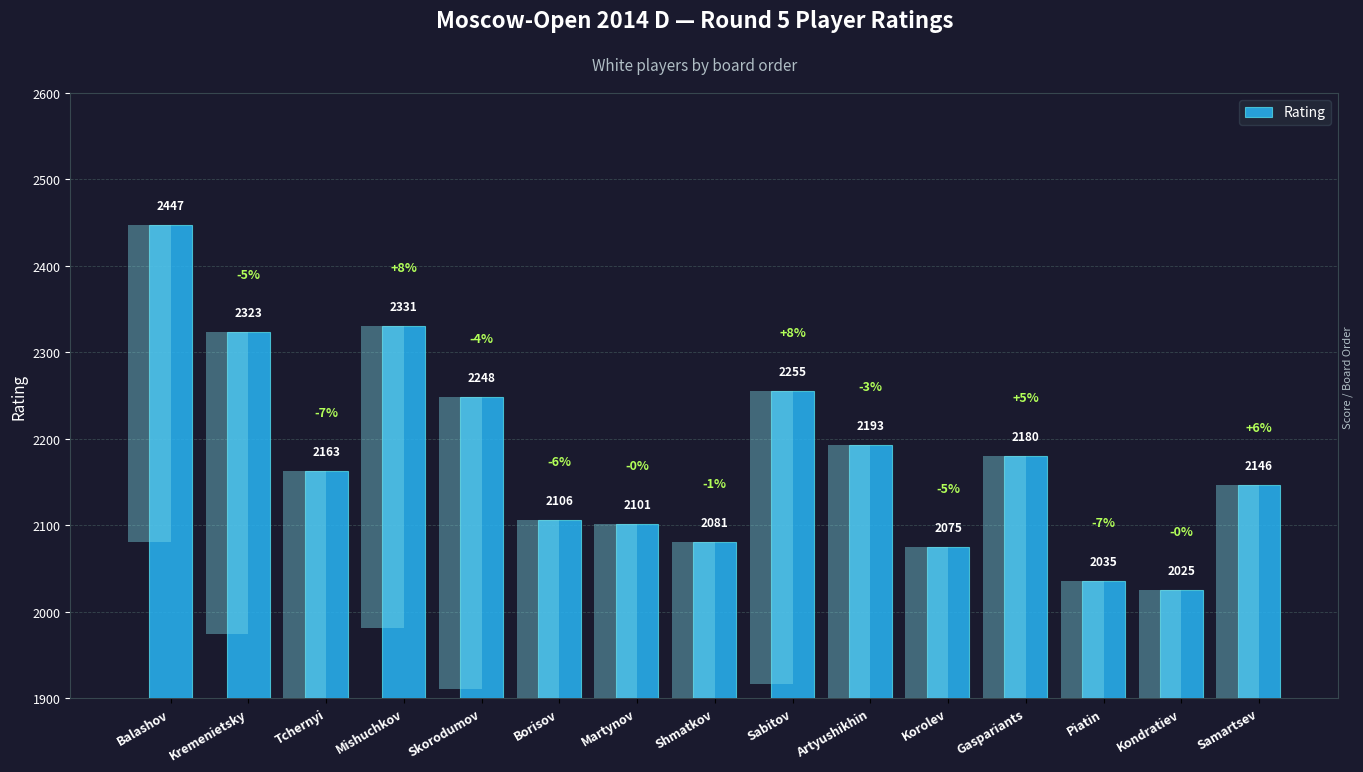

Reading left to right, what are all the values shown in this chart?

Balashov=2447	Kremenietsky=2323	Tchernyi=2163	Mishuchkov=2331	Skorodumov=2248	Borisov=2106	Martynov=2101	Shmatkov=2081	Sabitov=2255	Artyushikhin=2193	Korolev=2075	Gaspariants=2180	Piatin=2035	Kondratiev=2025	Samartsev=2146